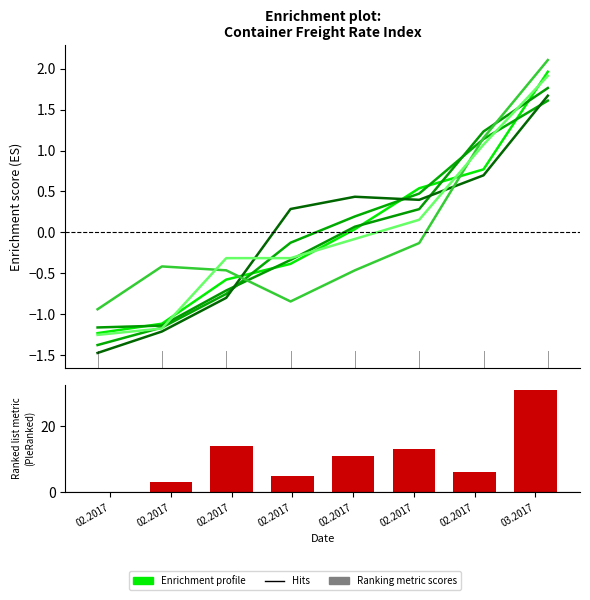

What is the sum of all values?

83